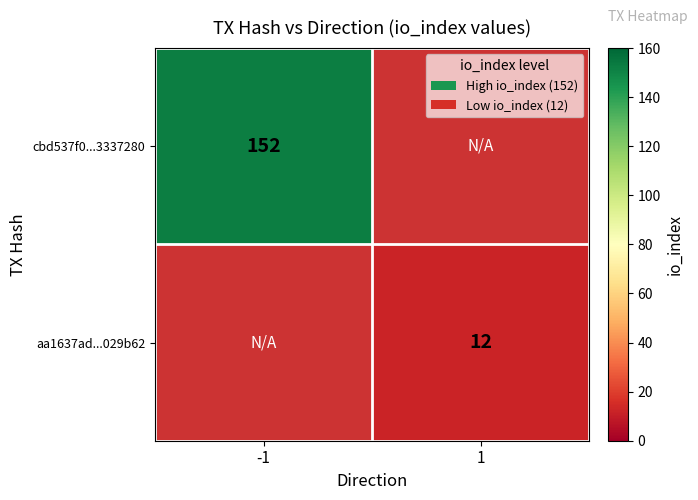

The aa1637ad...029b62 series shows 20 at 1. True or false?

False